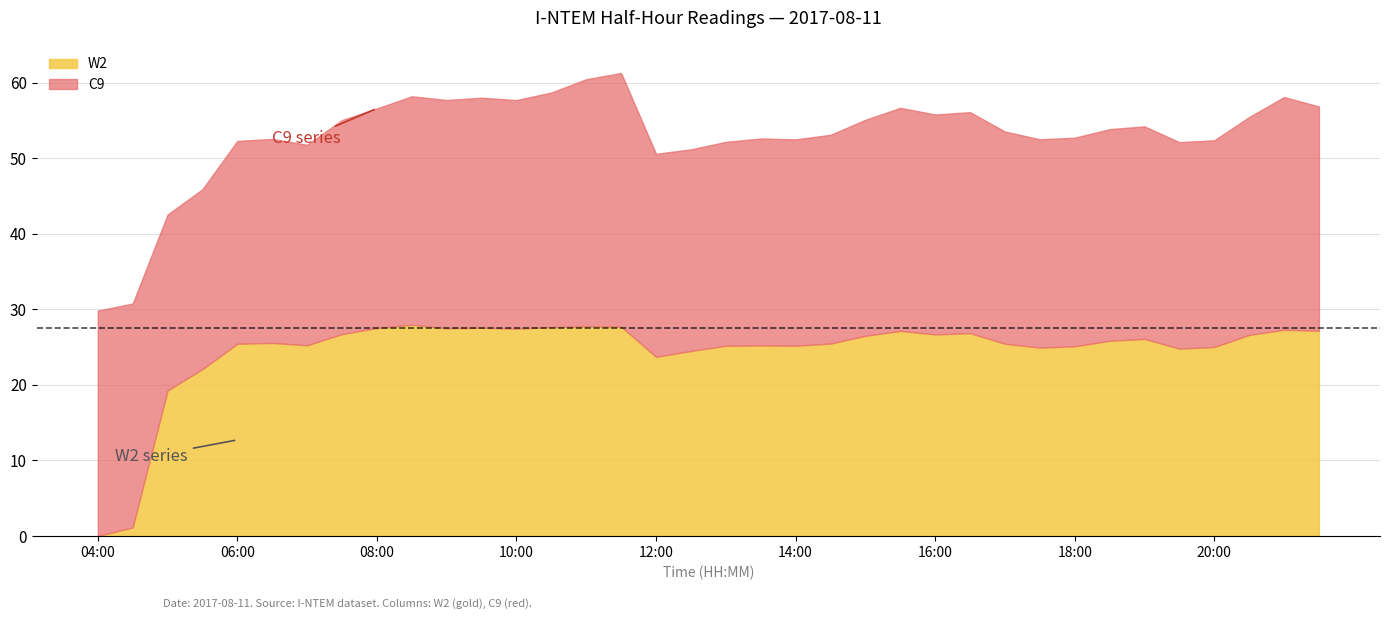

True or false: W2 and C9 intersect in this chart.

False